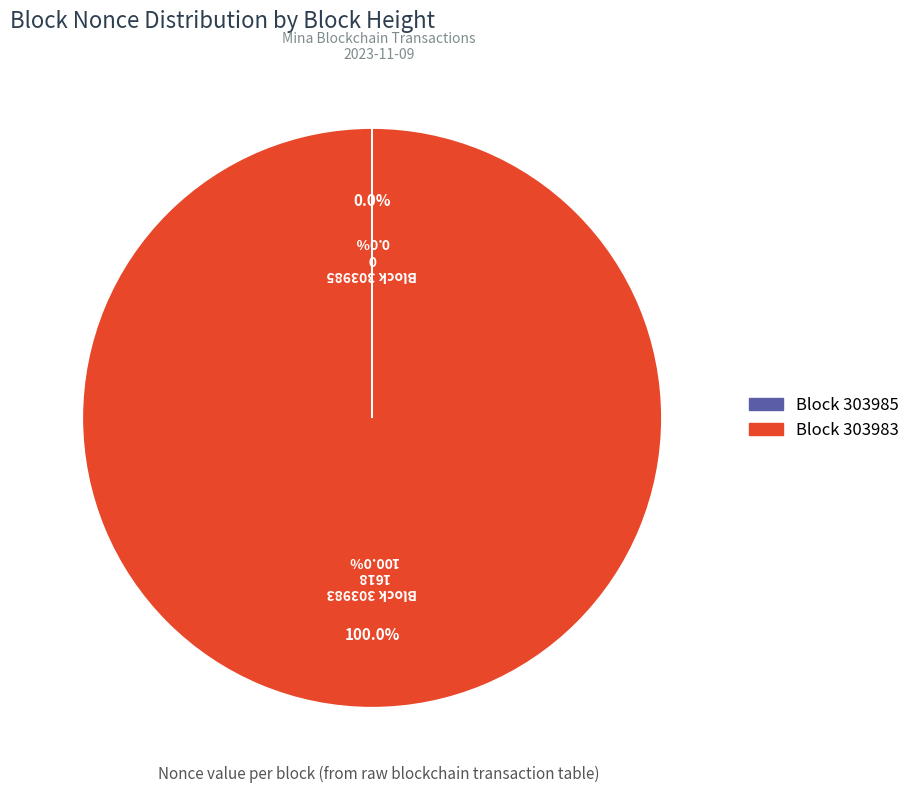

What is the largest slice in the pie chart?

303983